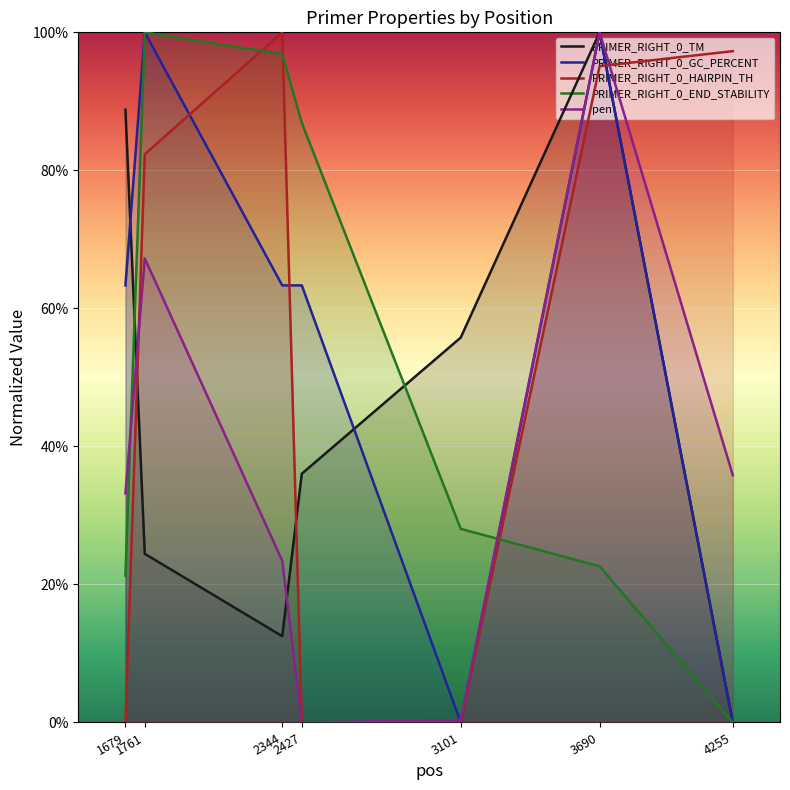

What are all the series names shown in the legend?

PRIMER_RIGHT_0_TM, PRIMER_RIGHT_0_GC_PERCENT, PRIMER_RIGHT_0_HAIRPIN_TH, PRIMER_RIGHT_0_END_STABILITY, pen